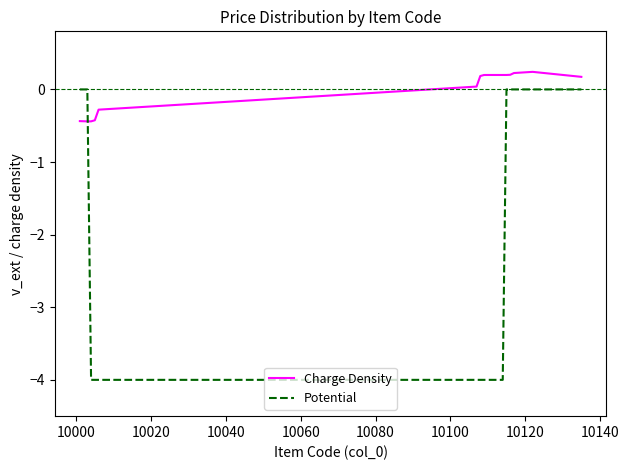

How many values in the Potential series exceed -4?

8